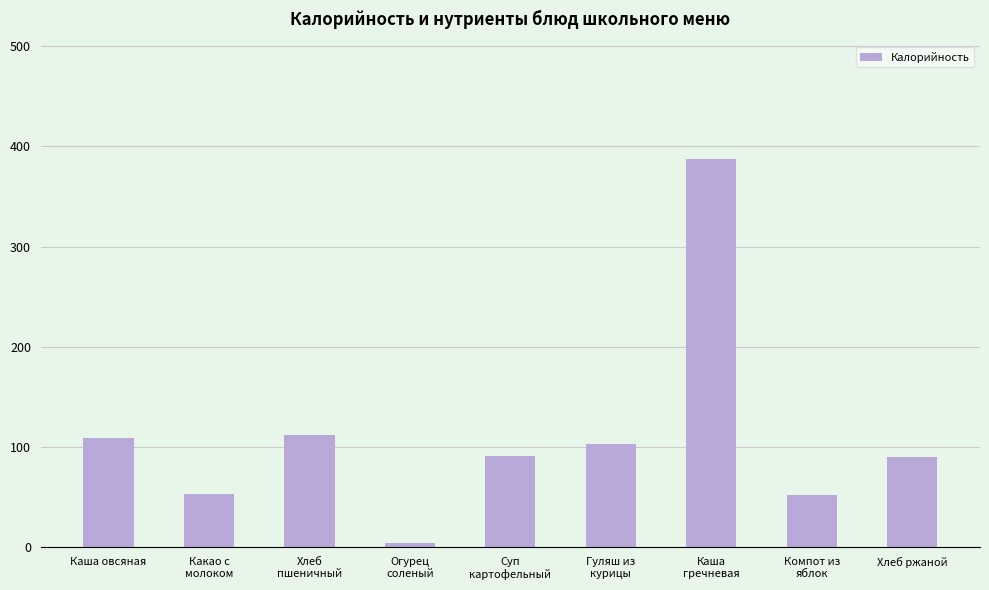

Is it true that the value at Каша
гречневая is 607?

False